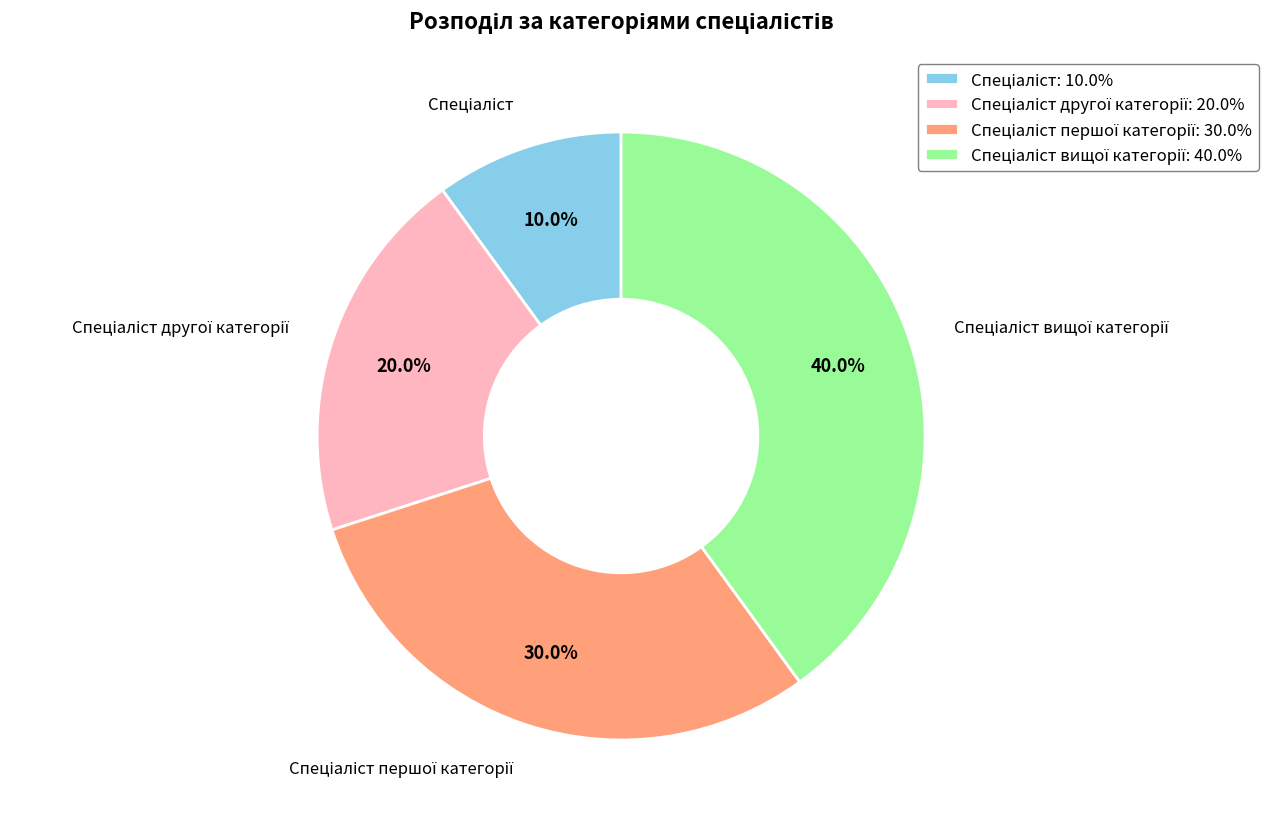

Is there a majority slice in this chart?

No